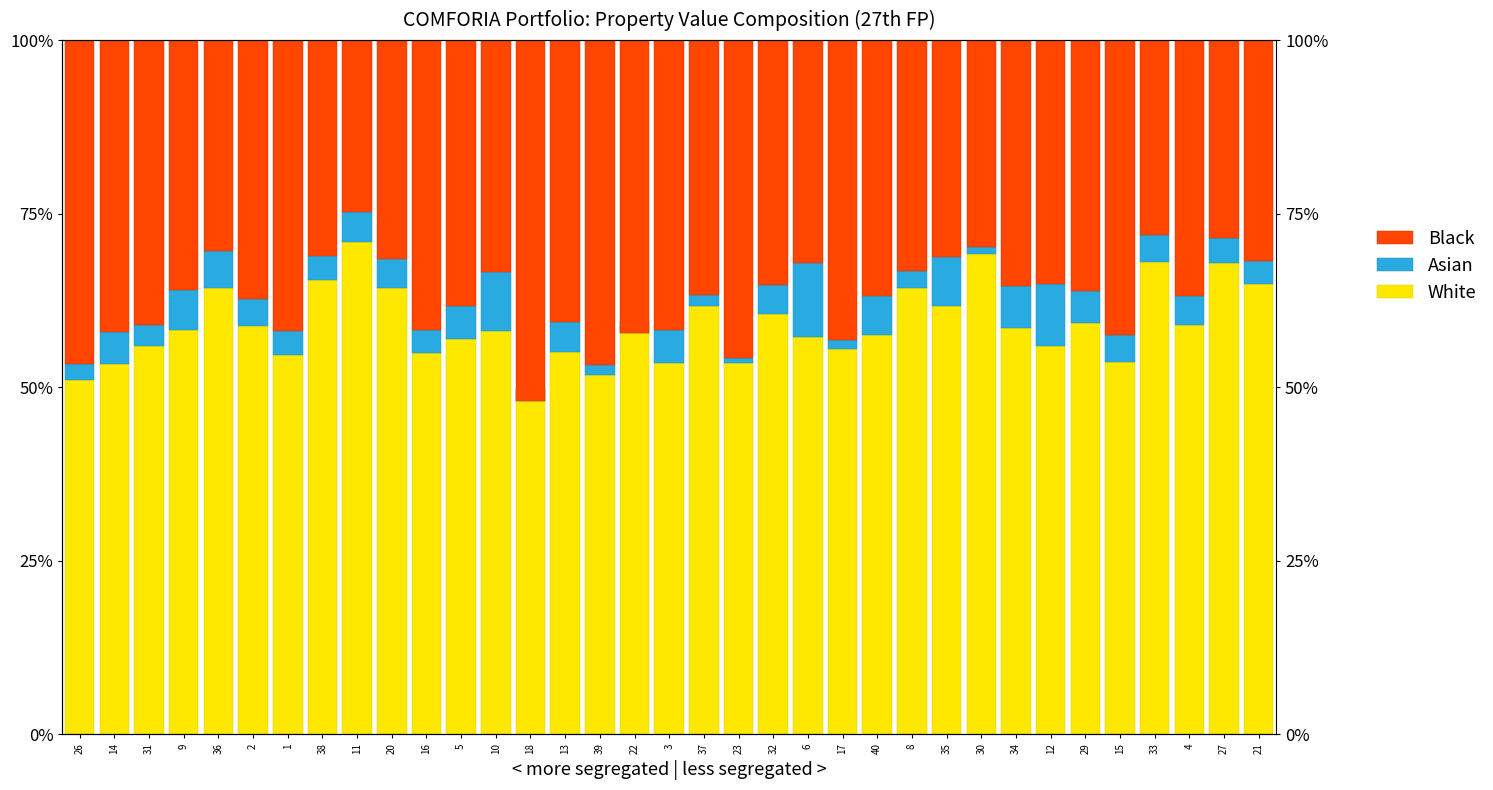

How many data points in Asian are above 3?

26